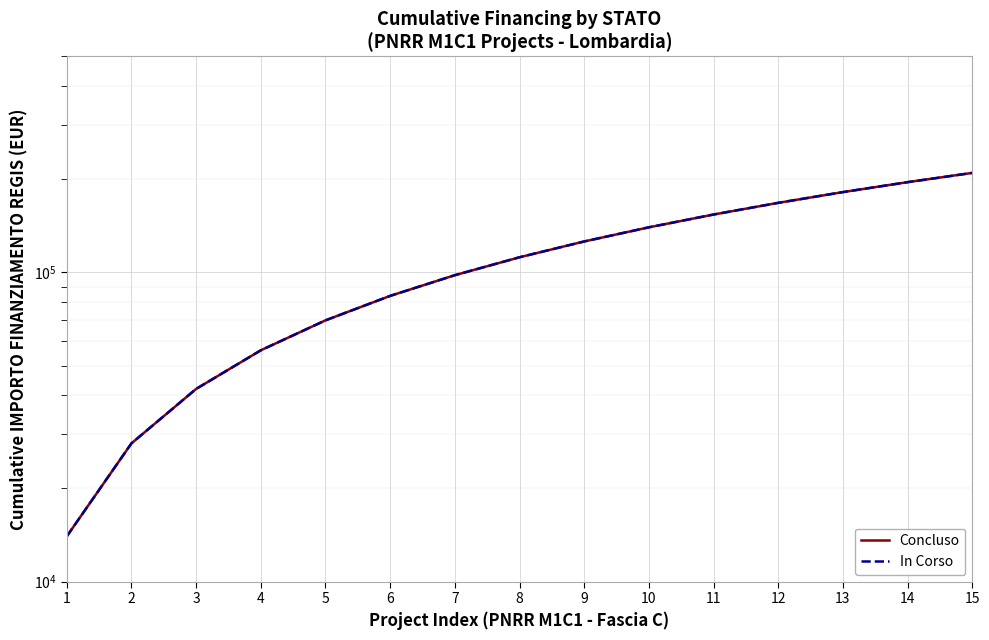

At which category is the sum across all series the highest?

15